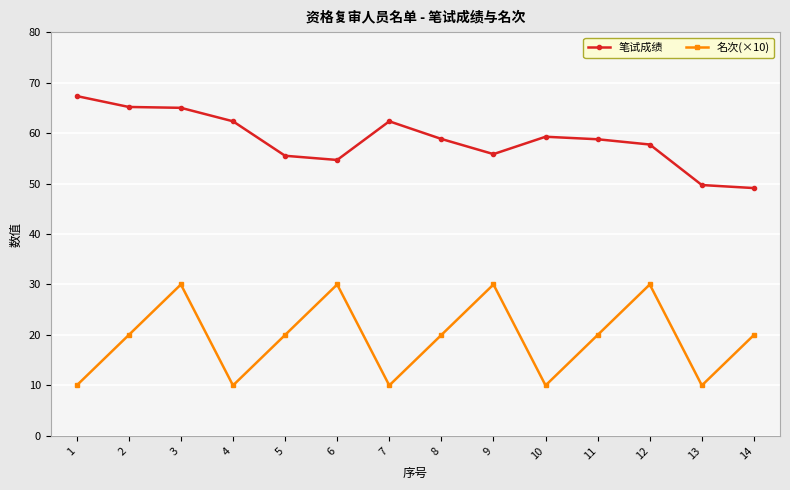

What are all the series names shown in the legend?

笔试成绩, 名次(×10)